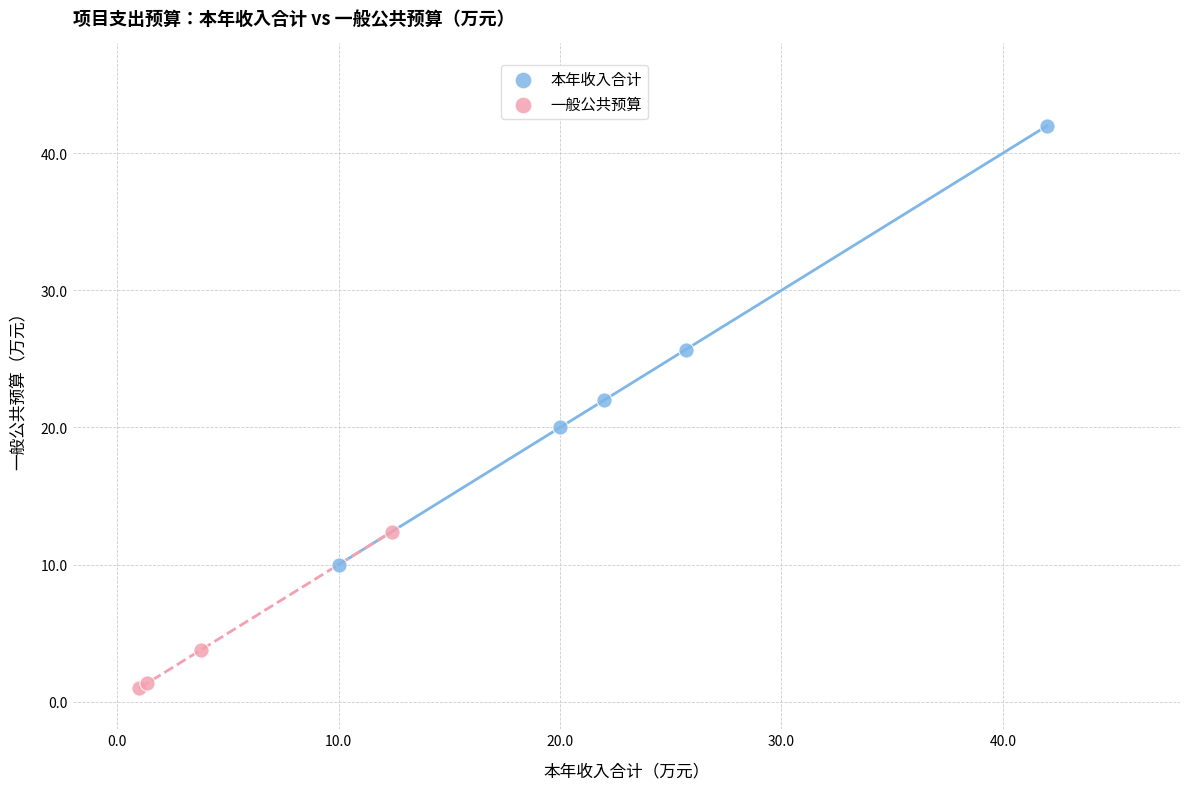

Which series has the largest Y range (max minus min)?

本年收入合计